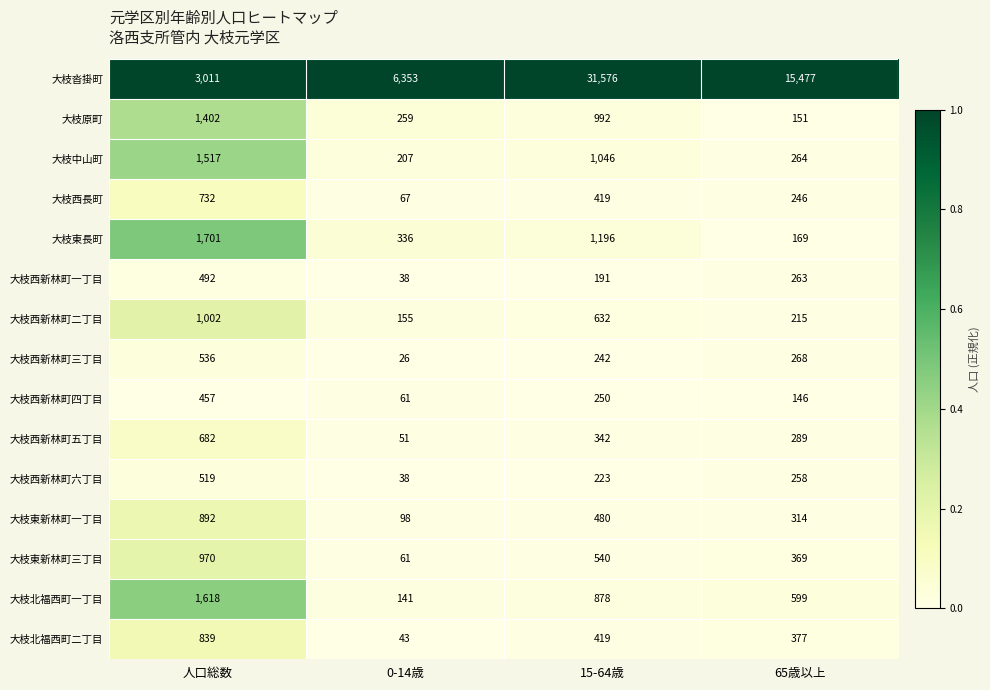

At which category is the sum across all series the highest?

15-64歳